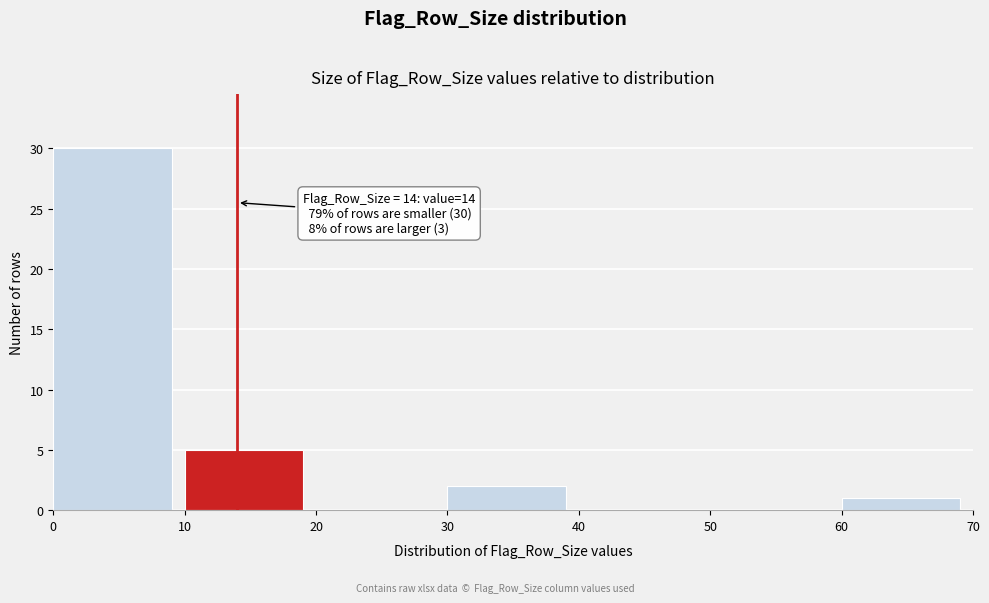

Over which range of the x-axis is the bar tallest?

0 to 10